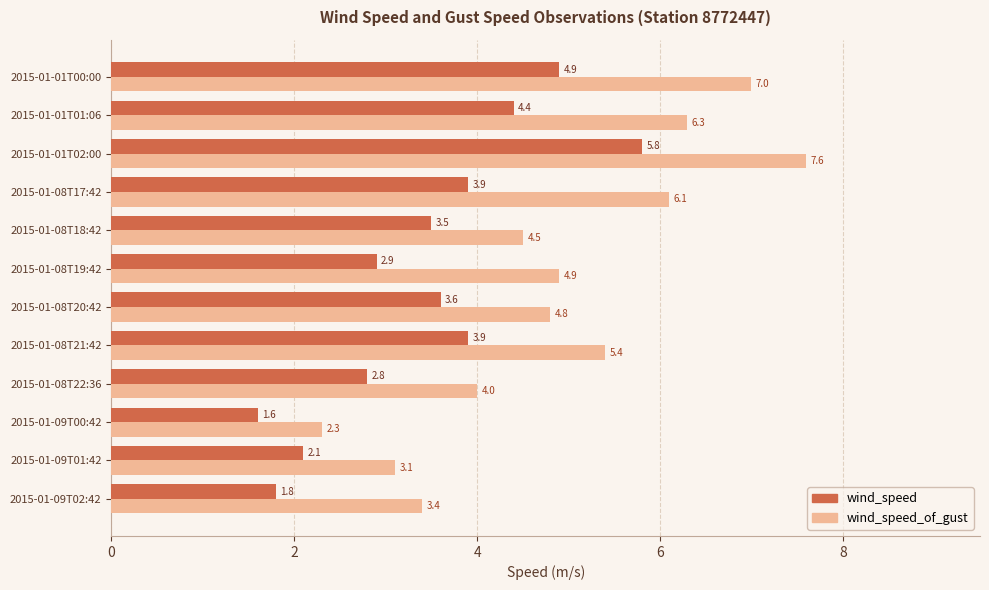

Rank the categories by wind_speed_of_gust value from lowest to highest.

2015-01-09T00:42, 2015-01-09T01:42, 2015-01-09T02:42, 2015-01-08T22:36, 2015-01-08T18:42, 2015-01-08T20:42, 2015-01-08T19:42, 2015-01-08T21:42, 2015-01-08T17:42, 2015-01-01T01:06, 2015-01-01T00:00, 2015-01-01T02:00